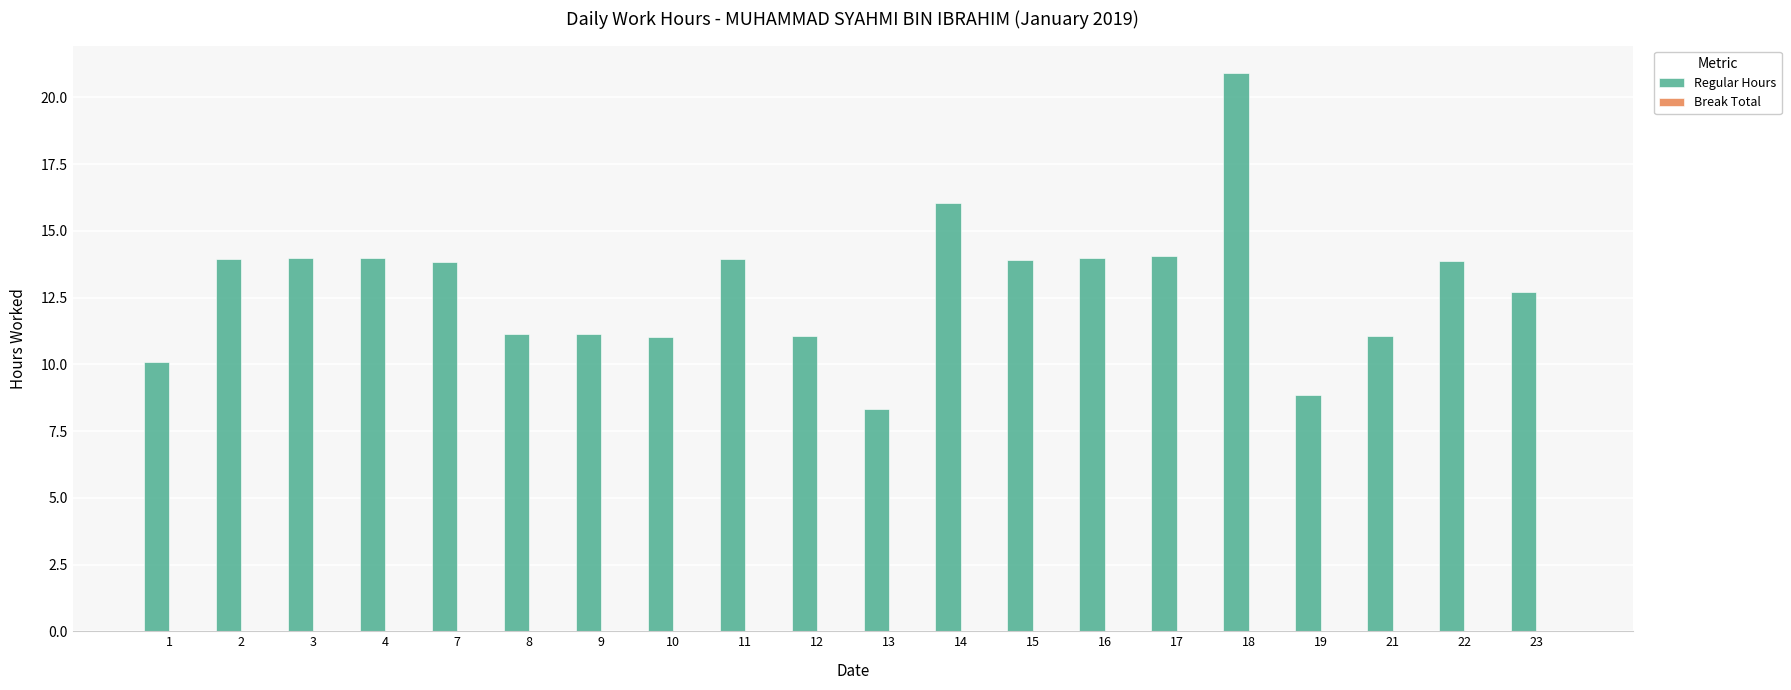

Does the chart contain any negative values?

No